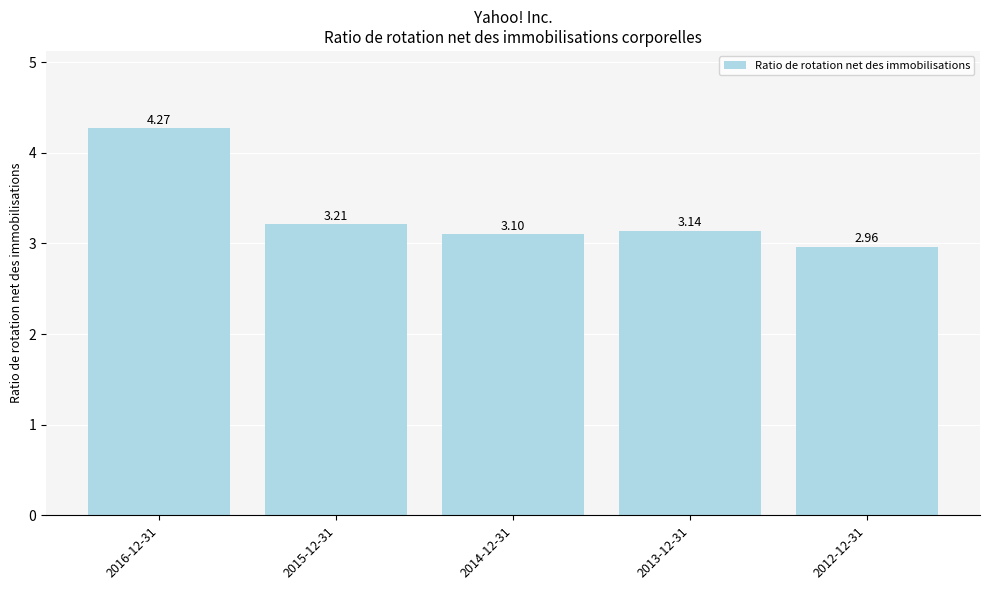

What is the average value?

3.3